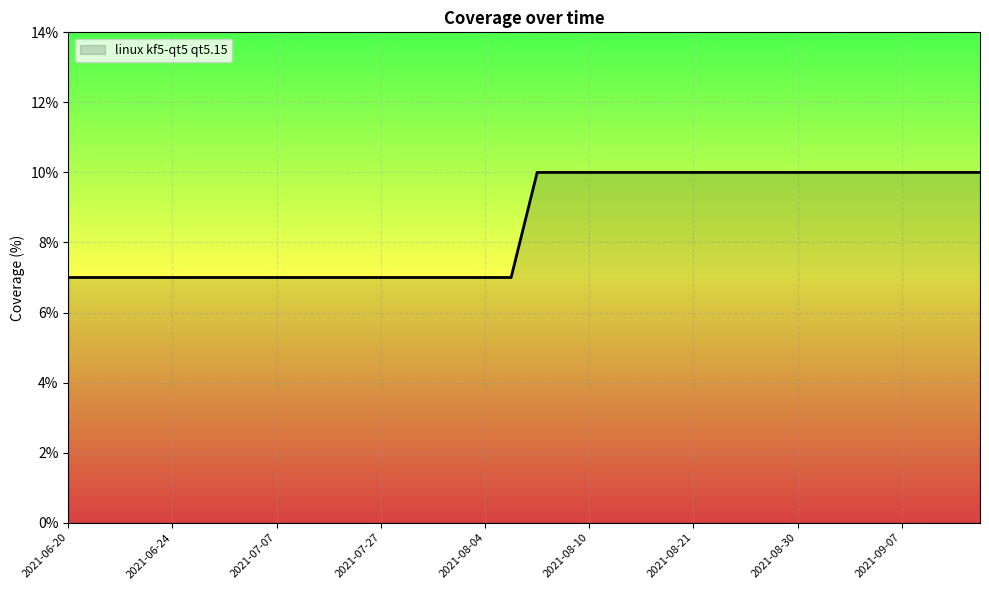

What is the difference between the maximum and minimum values?

3